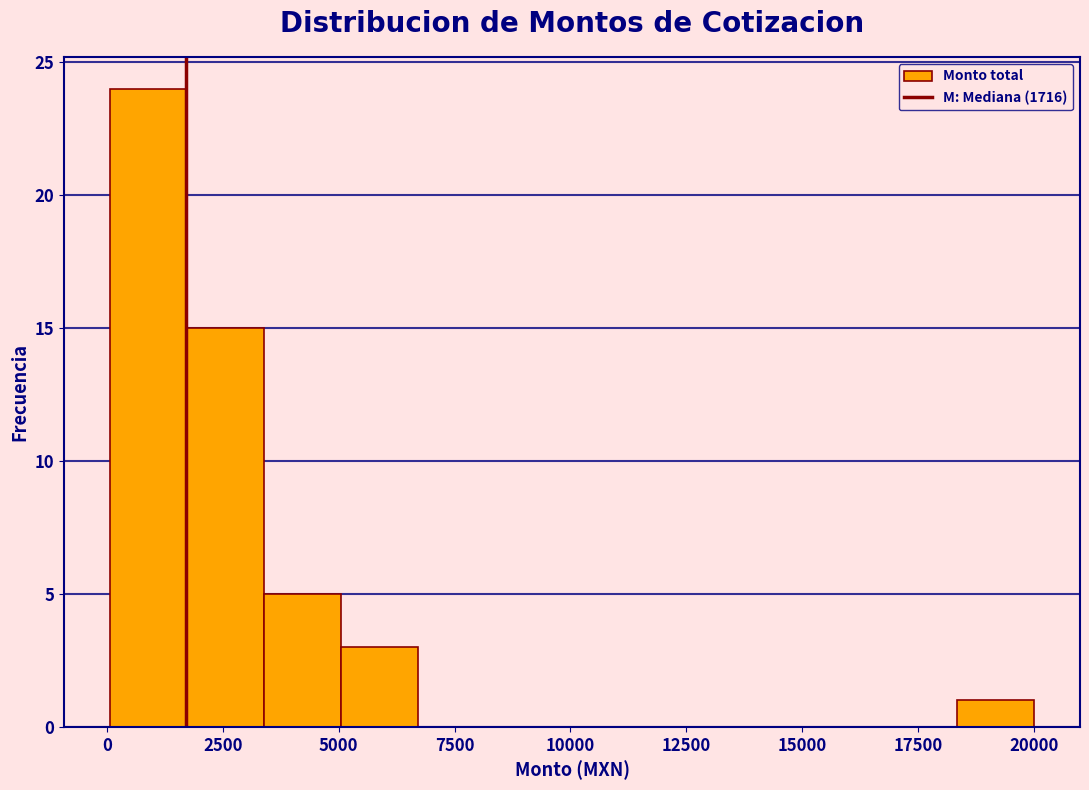

Read against the x-axis, roughly where is the centre of the tallest bar?

1000